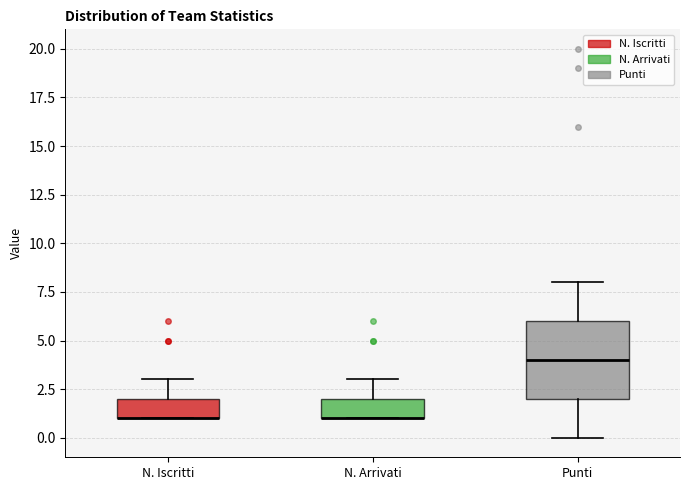

Reading left to right, transcribe this box plot: for each box, give where its median line is, the range the box spans, and where its two whiskers end, as read against the y-axis. The values are not printed on the chart, so give them approximately, as read against the axis.

N. Iscritti: median 1 (drawn on the box's lower edge), box 1 to 2, whiskers 1 to 3
N. Arrivati: median 1 (drawn on the box's lower edge), box 1 to 2, whiskers 1 to 3
Punti: median 4, box 2 to 6, whiskers 0 to 8